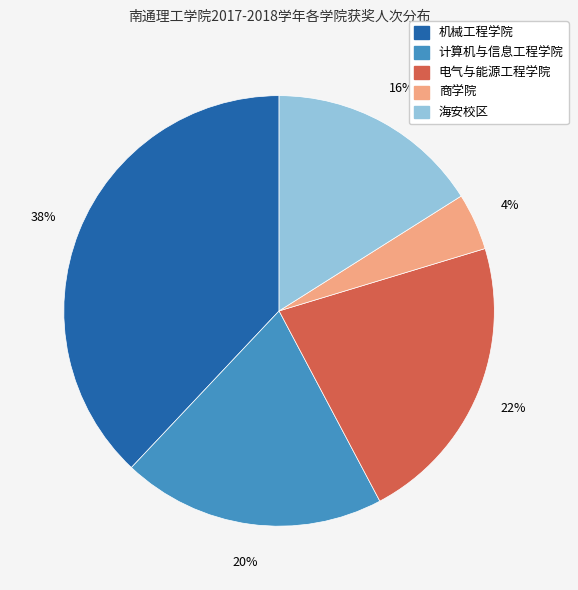

Rank the categories by value from highest to lowest.

机械工程学院, 电气与能源工程学院, 计算机与信息工程学院, 海安校区, 商学院